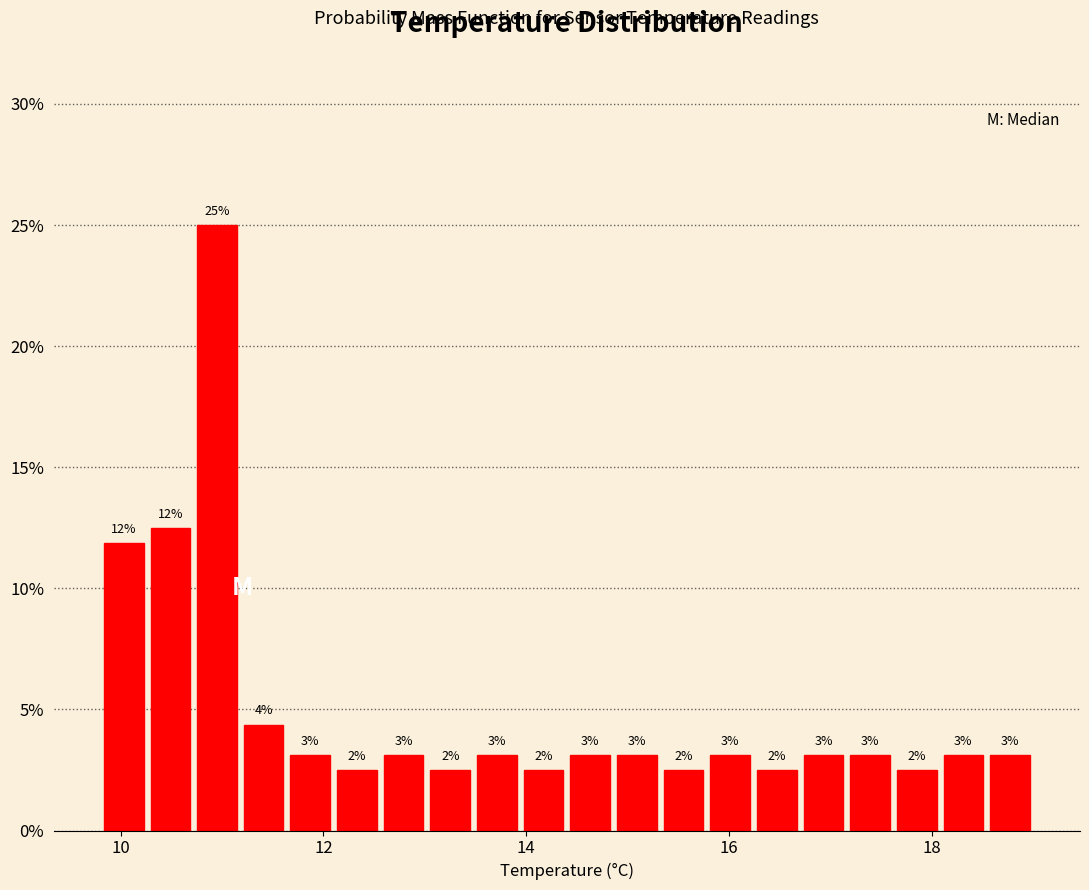

Around what value on the x-axis is the tallest bar? Give the approximate position of its centre, as read against the axis.

11.0